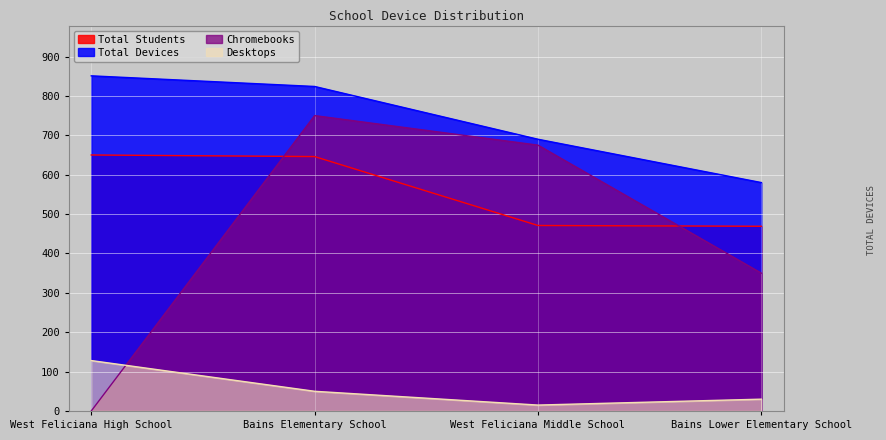

Is it true that Total Students equals 471 at West Feliciana Middle School?

True